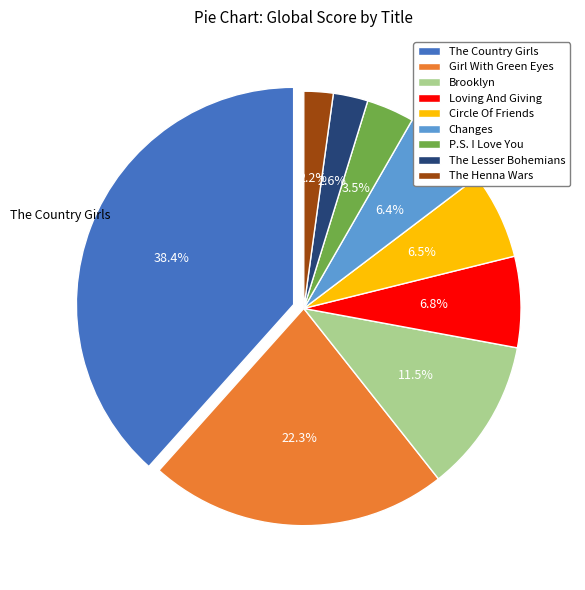

What percentage is the The Lesser Bohemians slice, to the nearest percent?

3%